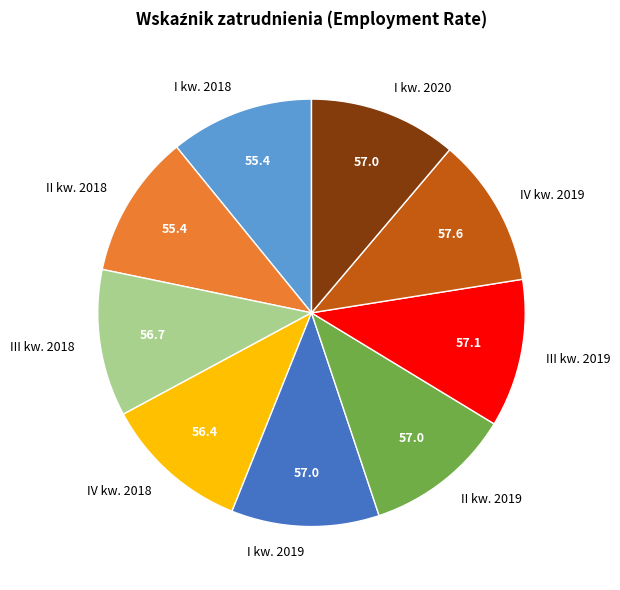

Approximately how many times larger is the value at III kw. 2018 compared to IV kw. 2018?

1.0